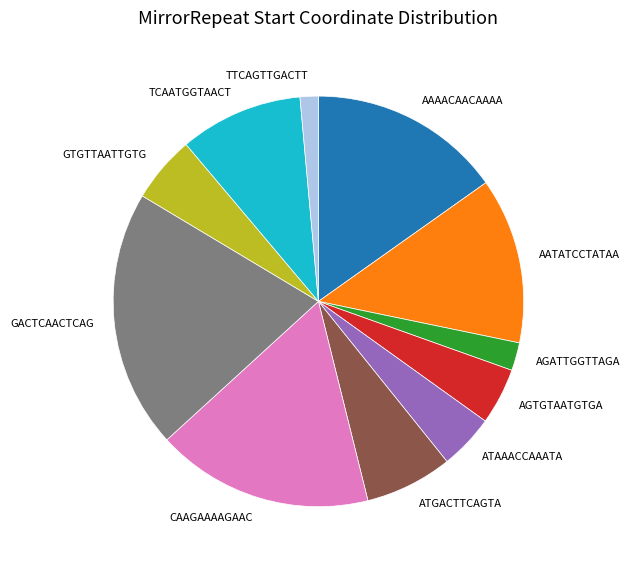

Is it true that ATAAACCAAATA is 4% of the pie?

True